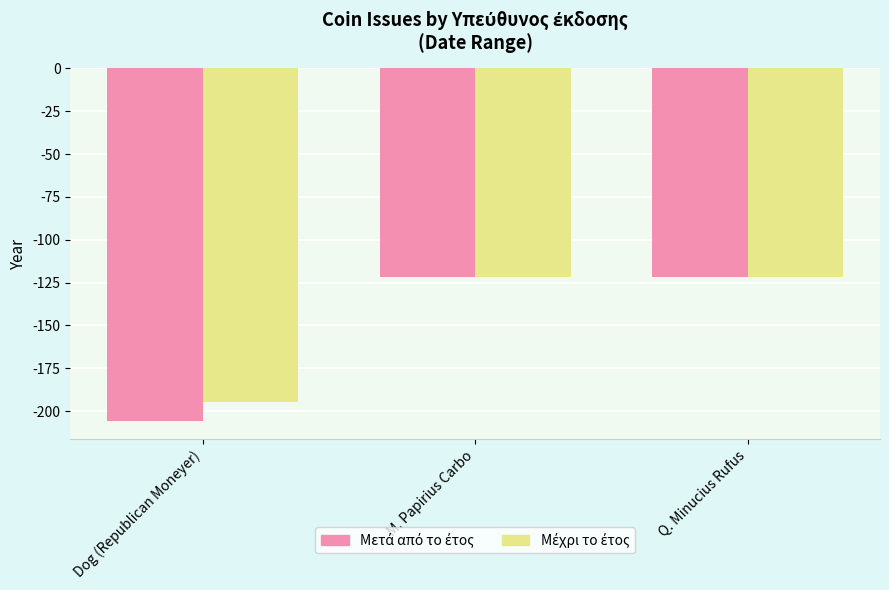

How many bars are there in each group?

2